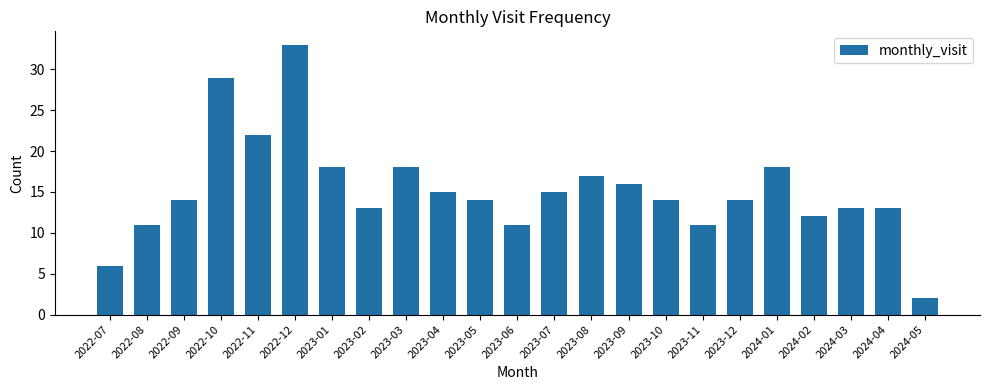

How many distinct data groups are displayed?

1